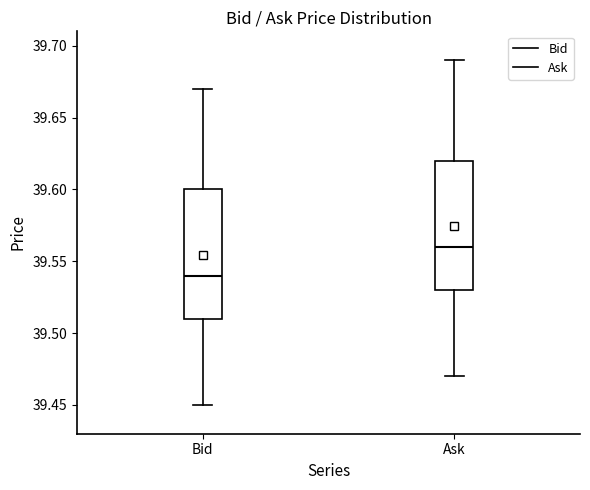

Reading left to right, transcribe this box plot: for each box, give where its median line is, the range the box spans, and where its two whiskers end, as read against the y-axis. The values are not printed on the chart, so give them approximately, as read against the axis.

Bid: median 39.54, box 39.51 to 39.60, whiskers 39.45 to 39.67
Ask: median 39.56, box 39.53 to 39.62, whiskers 39.47 to 39.69